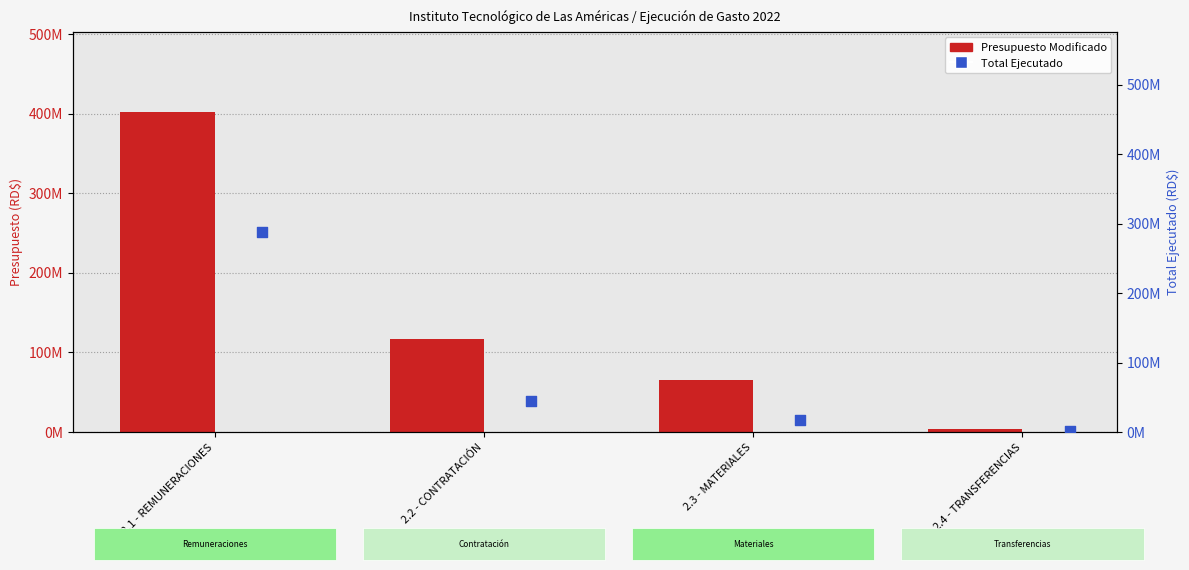

Which series has the largest total across all categories?

Presupuesto Modificado